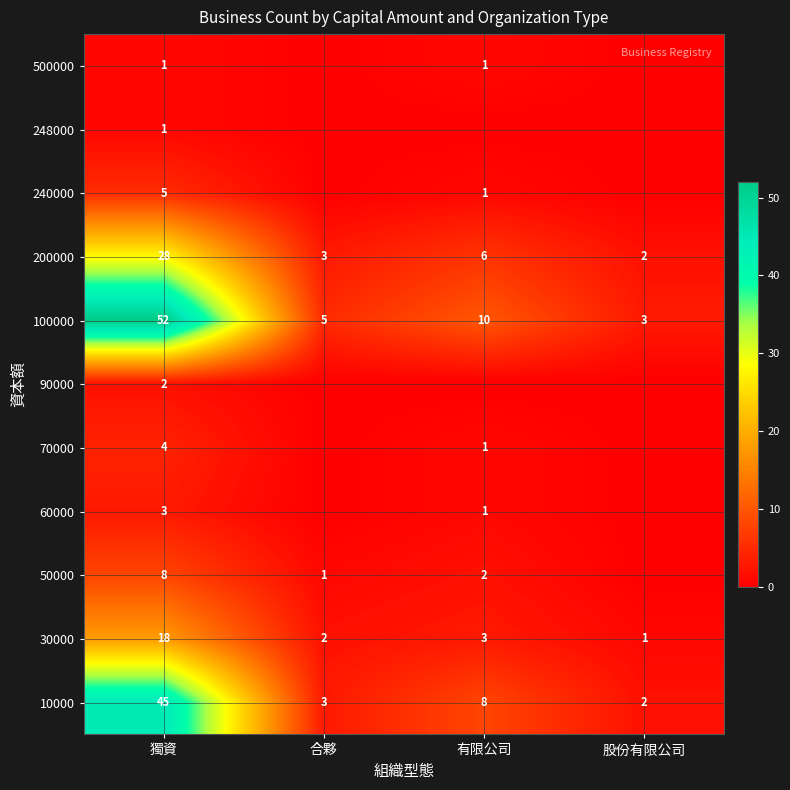

What is the maximum value shown in the chart?

52